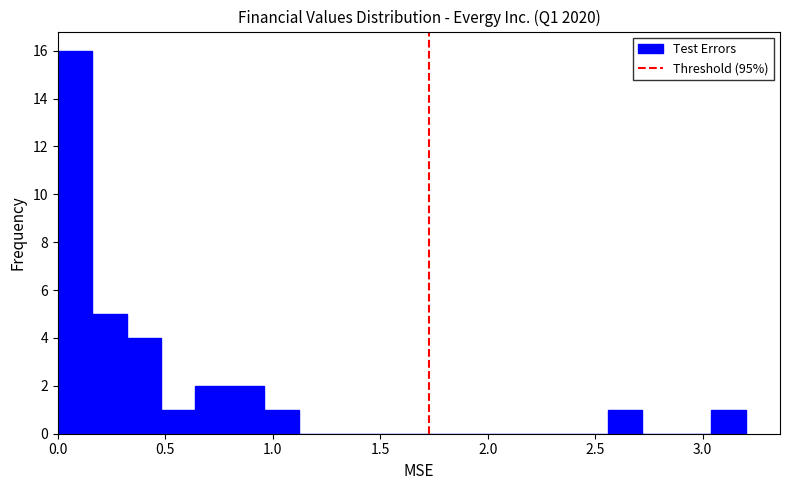

Read against the x-axis, roughly where is the centre of the tallest bar?

0.10